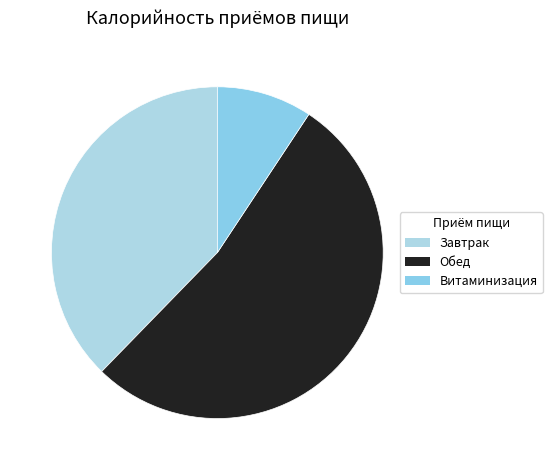

To the nearest percent, what percentage of the pie is Завтрак?

38%